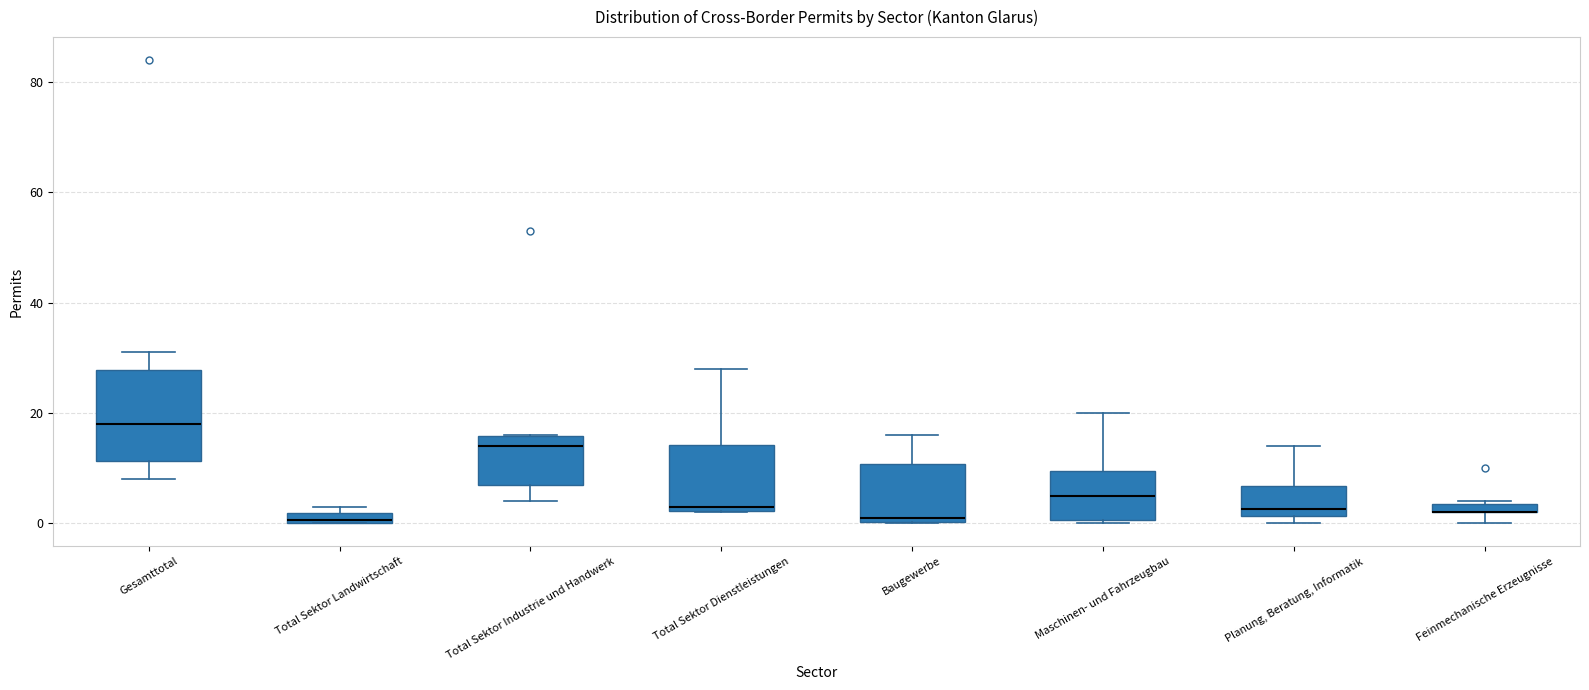

Where does the upper whisker of the box for Baugewerbe end on the y-axis? The values are not printed on the chart, so give them approximately, as read against the axis.

16